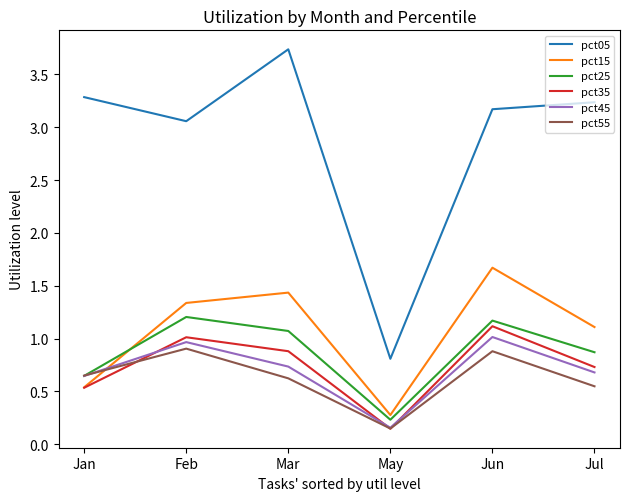

True or false: pct05 and pct55 cross at least once.

False